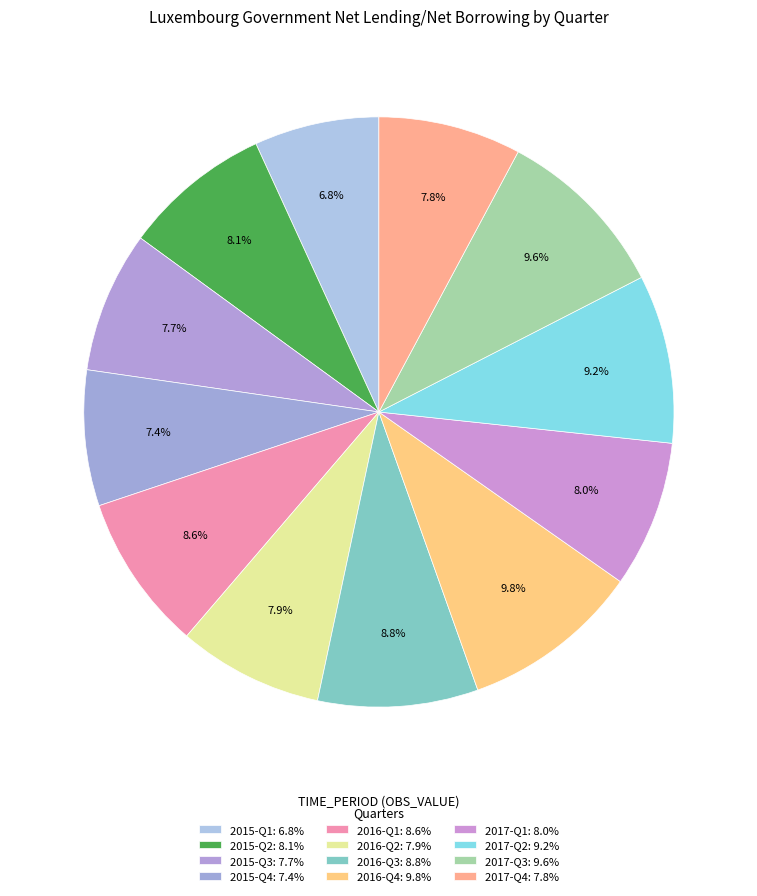

How many segments does this pie chart have?

12